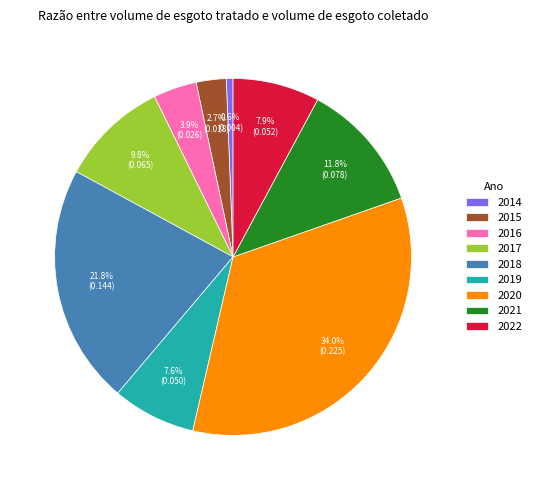

How many slices are in this pie chart?

9